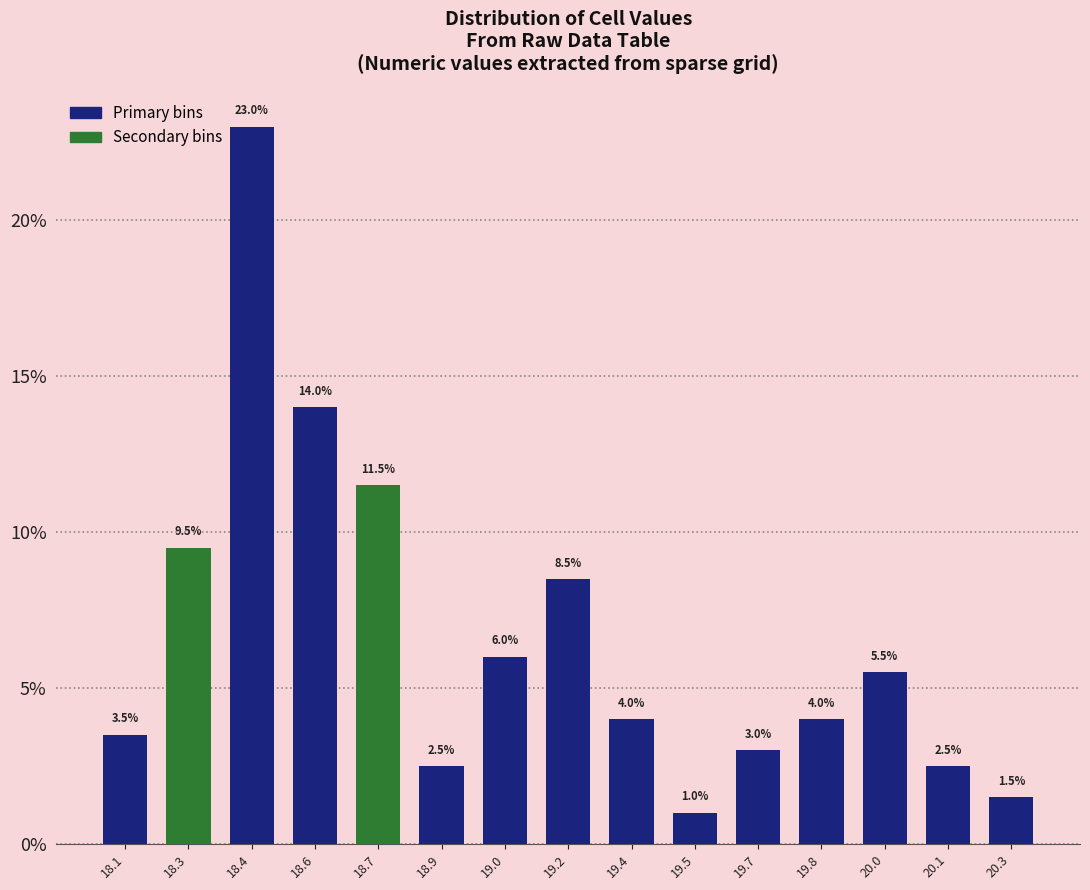

Reading right to left, extract all data points from this chart.

1.5	2.5	5.5	4.0	3.0	1.0	4.0	8.5	6.0	2.5	11.5	14.0	23.0	9.5	3.5